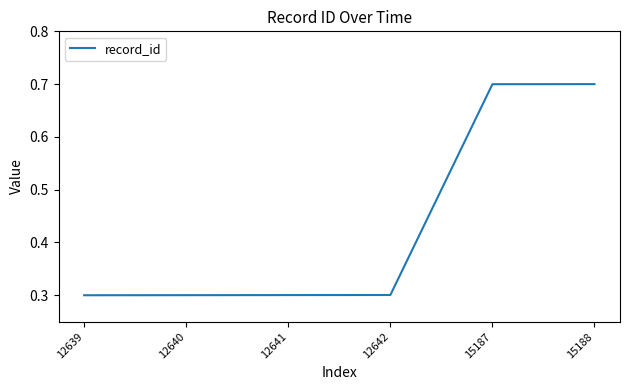

What is the maximum value shown in the chart?

0.7